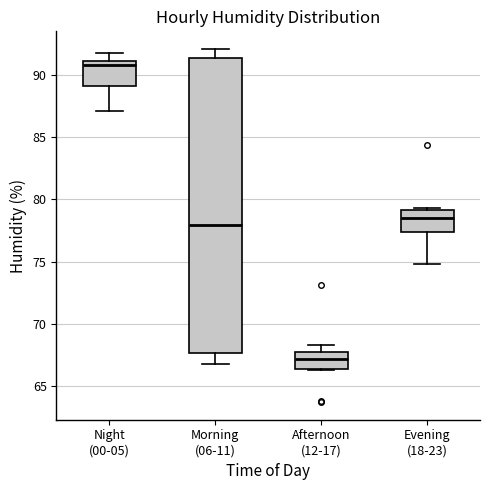

Reading left to right, read every box against the y-axis: the position of its median line, the range the box covers, and the ends of its whiskers. The values are not printed on the chart, so give them approximately, as read against the axis.

Night (00-05): median 91.0 (just below the box's upper edge), box 89.0 to 91.0, whiskers 87.0 to 92.0
Morning (06-11): median 78.0, box 67.5 to 91.5, whiskers 67.0 to 92.0
Afternoon (12-17): median 67.0, box 66.5 to 68.0, whiskers 66.5 to 68.5
Evening (18-23): median 78.5, box 77.5 to 79.0, whiskers 75.0 to 79.5